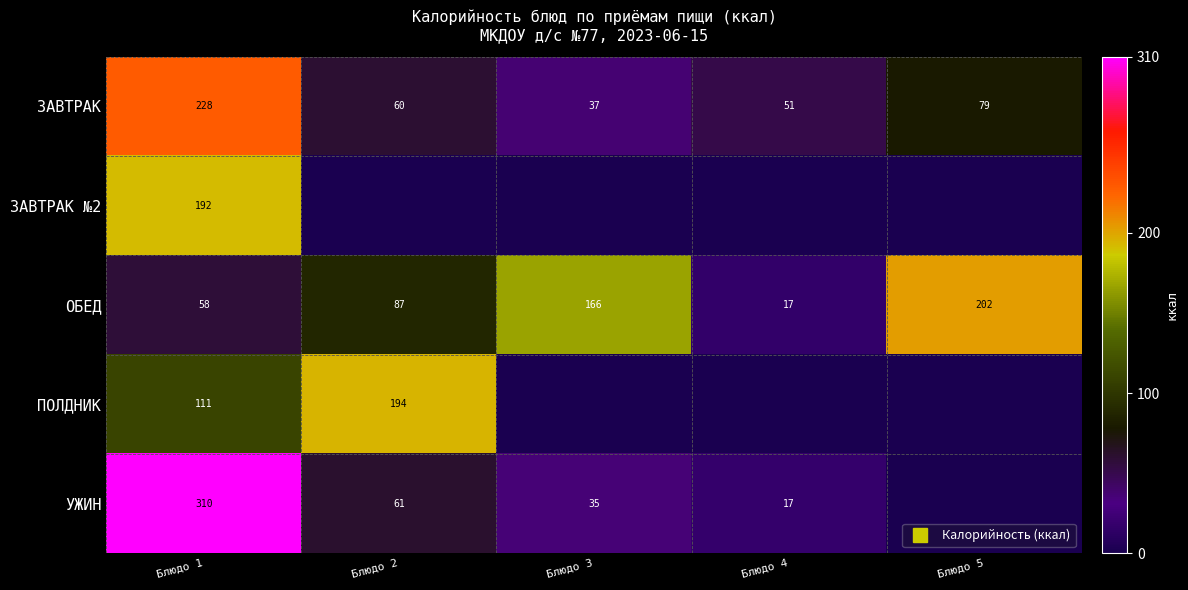

What is the difference between the second highest and minimum values in the ПОЛДНИК series?

111.3